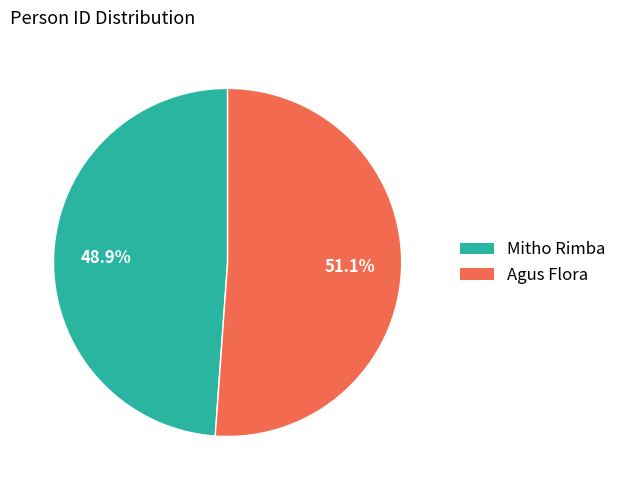

The Agus Flora slice represents 37% of the pie. True or false?

False